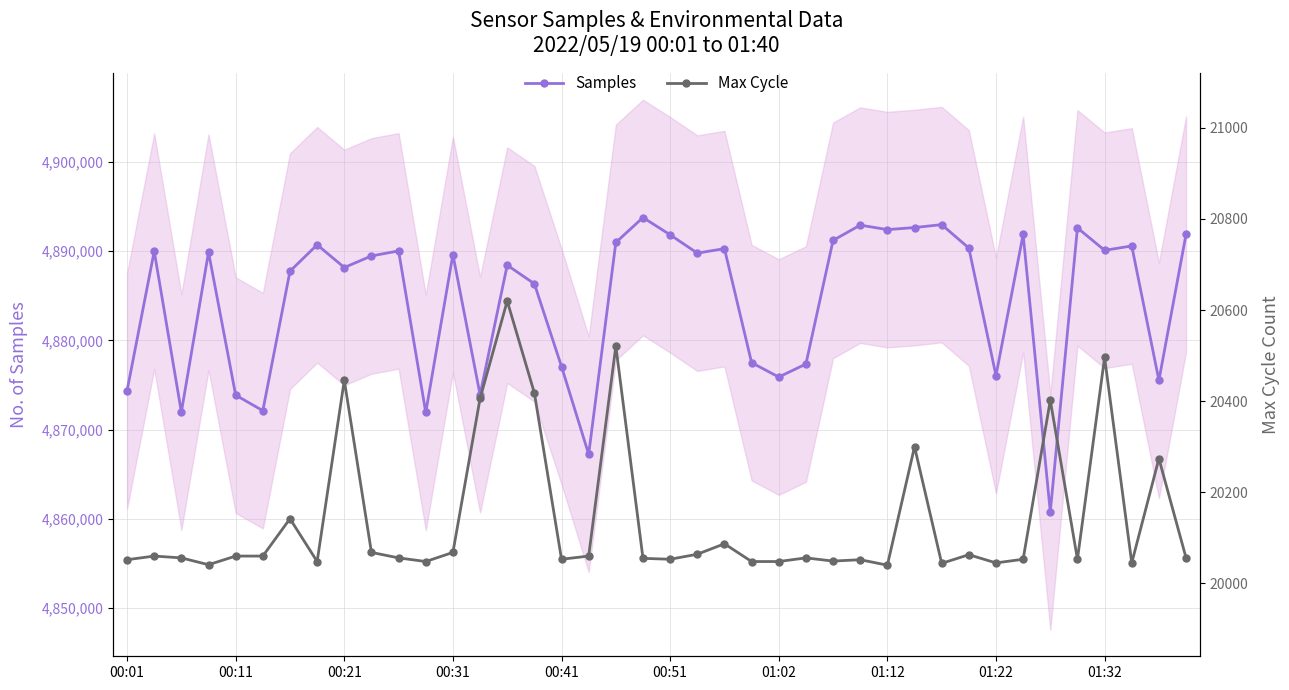

True or false: Samples and Max Cycle cross at least once.

False